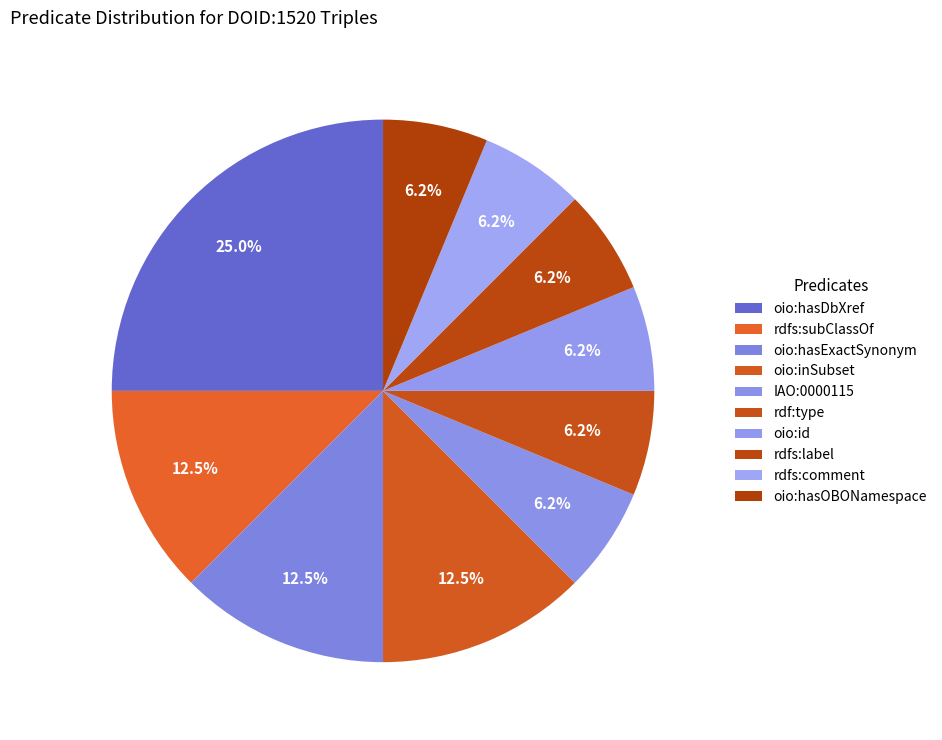

To the nearest percent, what percentage of the pie is oio:hasExactSynonym?

12%